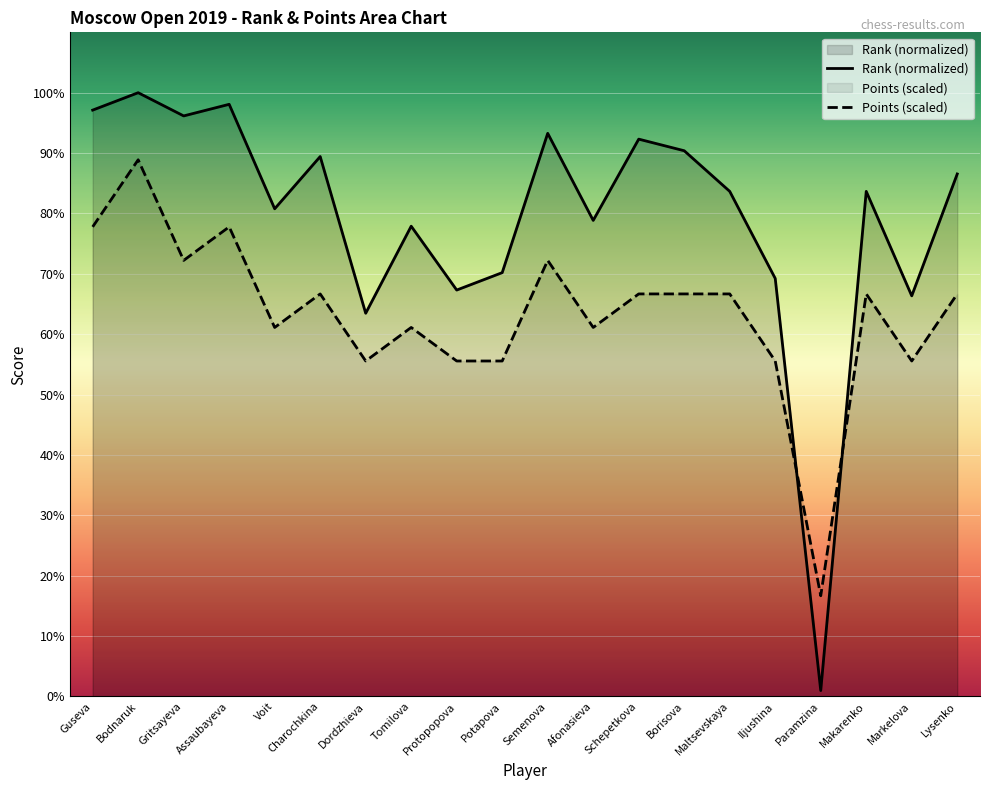

Reading left to right, transcribe all the data shown in this chart.

Rank: Guseva=97.1	Bodnaruk=100.0	Gritsayeva=96.2	Assaubayeva=98.1	Voit=80.8	Charochkina=89.4	Dordzhieva=63.5	Tomilova=77.9	Protopopova=67.3	Potapova=70.2	Semenova=93.3	Afonasieva=78.8	Schepetkova=92.3	Borisova=90.4	Maltsevskaya=83.7	Iljushina=69.2	Paramzina=1.0	Makarenko=83.7	Markelova=66.3	Lysenko=86.5
Points: Guseva=77.8	Bodnaruk=88.9	Gritsayeva=72.2	Assaubayeva=77.8	Voit=61.1	Charochkina=66.7	Dordzhieva=55.6	Tomilova=61.1	Protopopova=55.6	Potapova=55.6	Semenova=72.2	Afonasieva=61.1	Schepetkova=66.7	Borisova=66.7	Maltsevskaya=66.7	Iljushina=55.6	Paramzina=16.7	Makarenko=66.7	Markelova=55.6	Lysenko=66.7